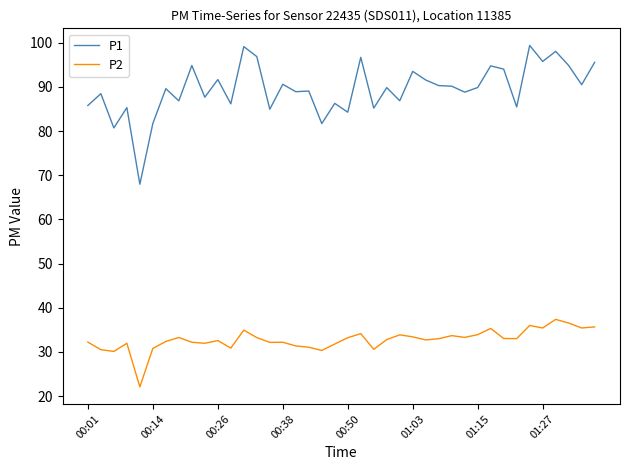

What is the difference between the maximum and minimum values in the P2 series?

15.3